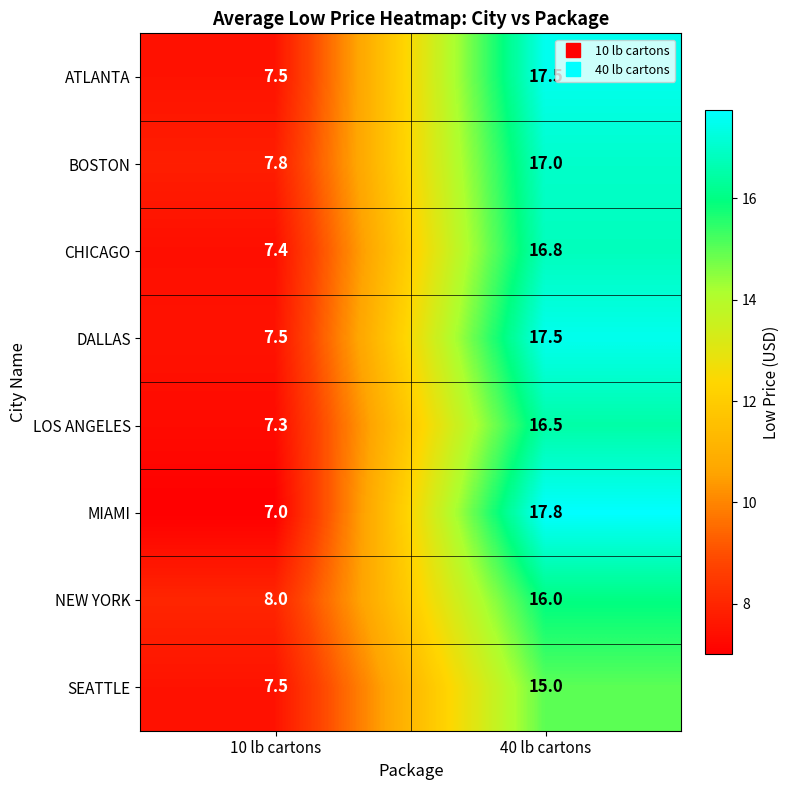

What is the difference between the SEATTLE values at 40 lb cartons and 10 lb cartons?

7.5